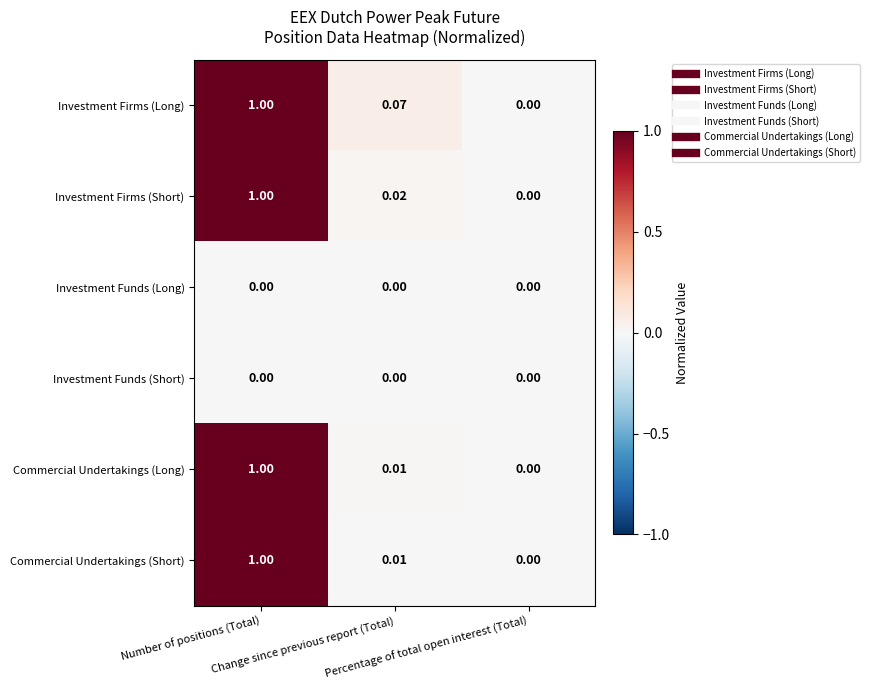

Which series has the largest total across all categories?

Investment Firms (Long)